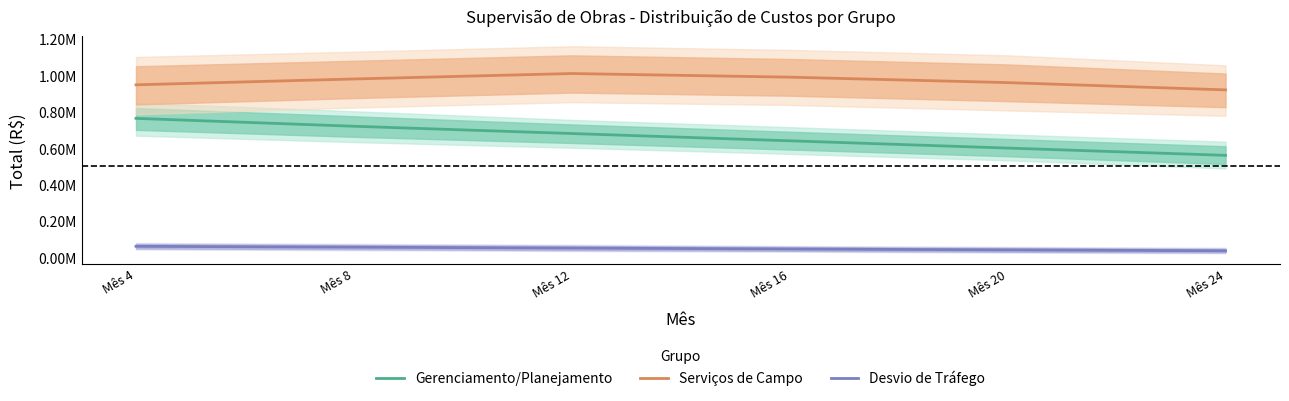

What is the value of the Desvio de Tráfego point at the 1st from the left?

59629.5